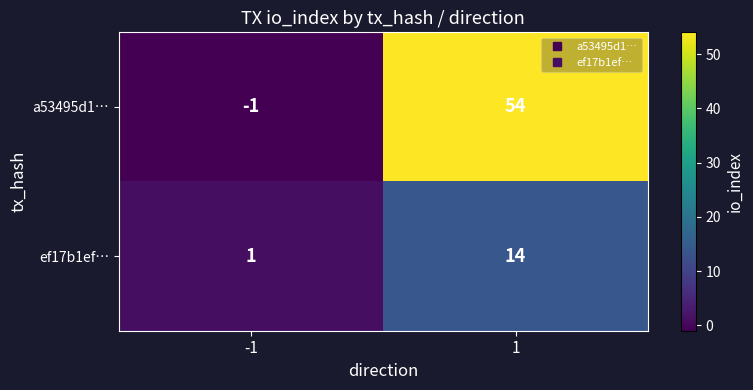

List the series in order of their peak value, highest first.

a53495d1…, ef17b1ef…